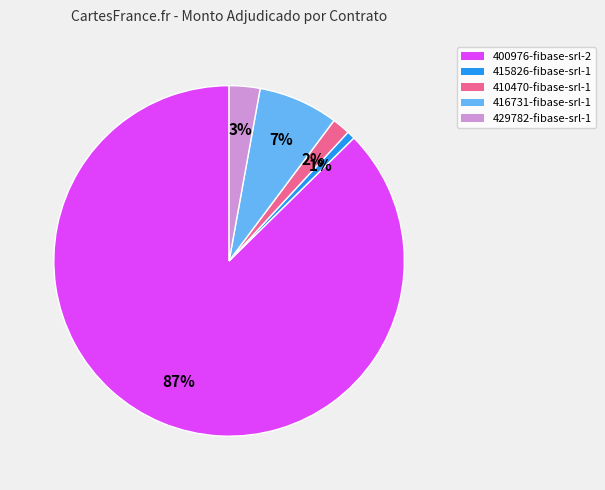

To the nearest percent, what portion does 410470-fibase-srl-1 represent?

2%